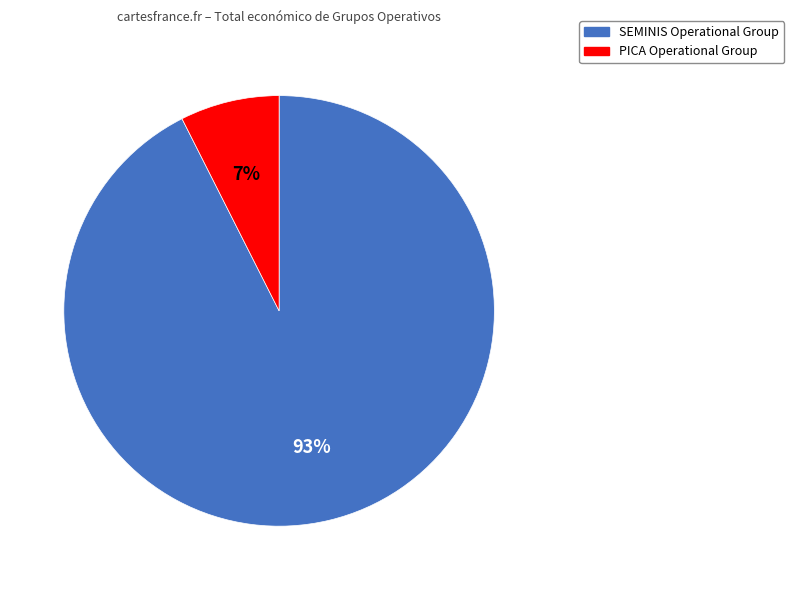

How many slices are in this pie chart?

2